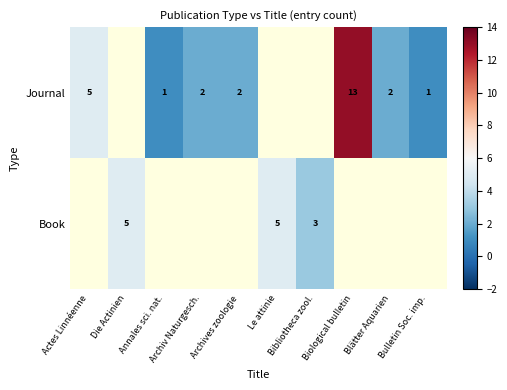

What is the approximate value of Journal at Bulletin Soc. imp.?

1.0